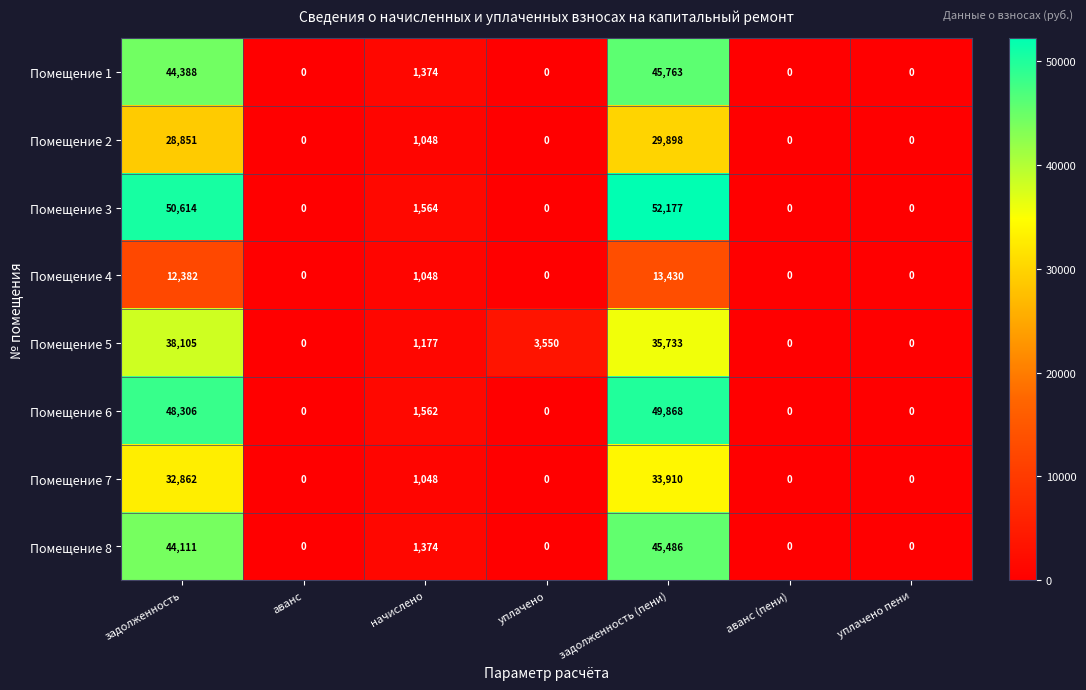

The Помещение 5 series shows 0 at аванс (пени). True or false?

True